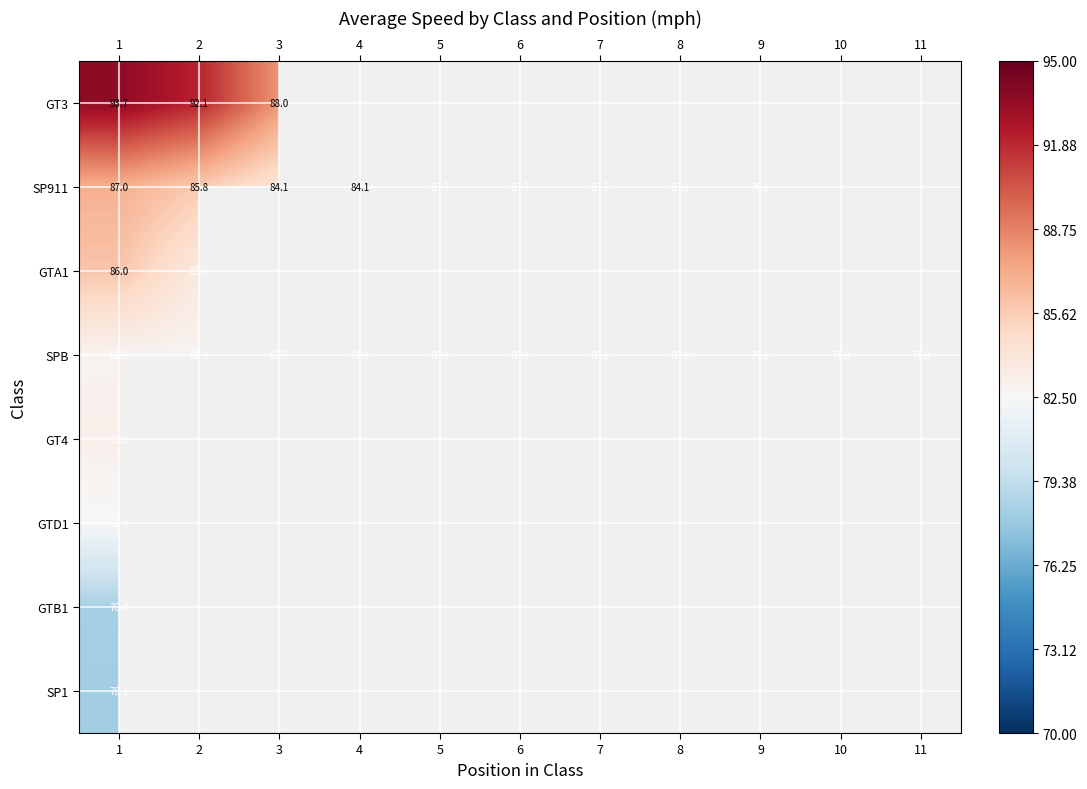

Is the value of GTA1 at 2 greater than the value of SP911 at 3?

No